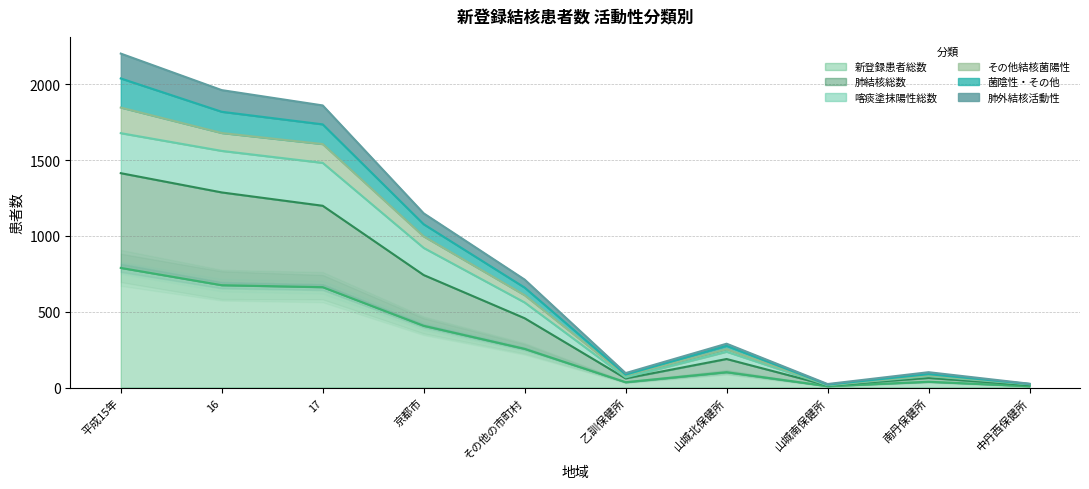

What is the label of the 6th point from the left?

乙訓保健所